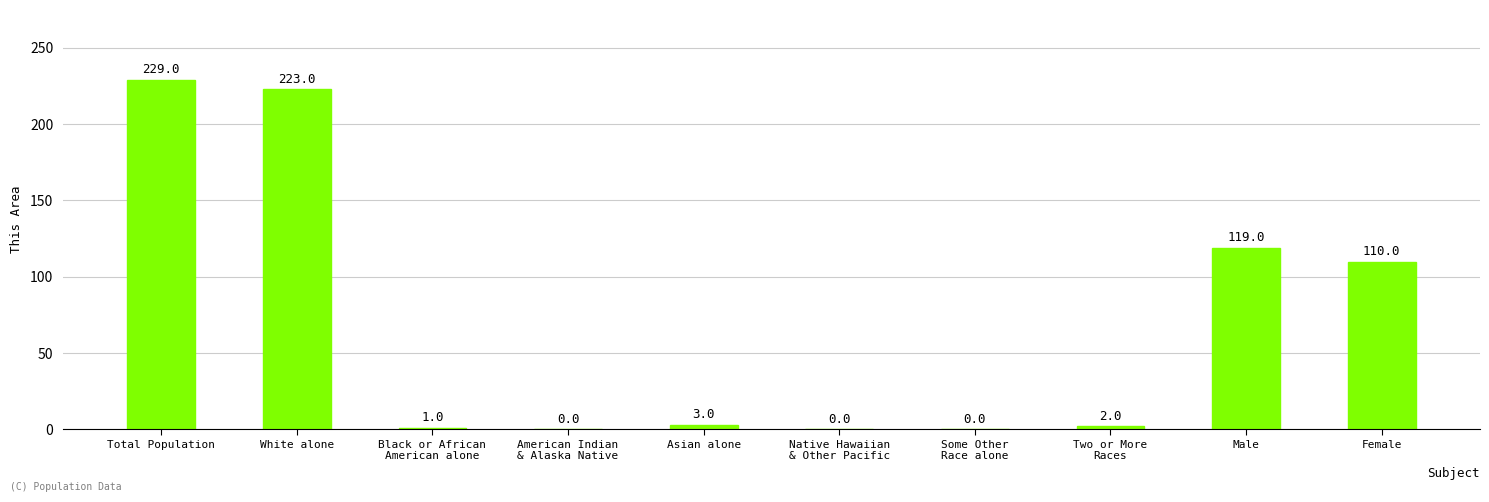

What is the average value?

69